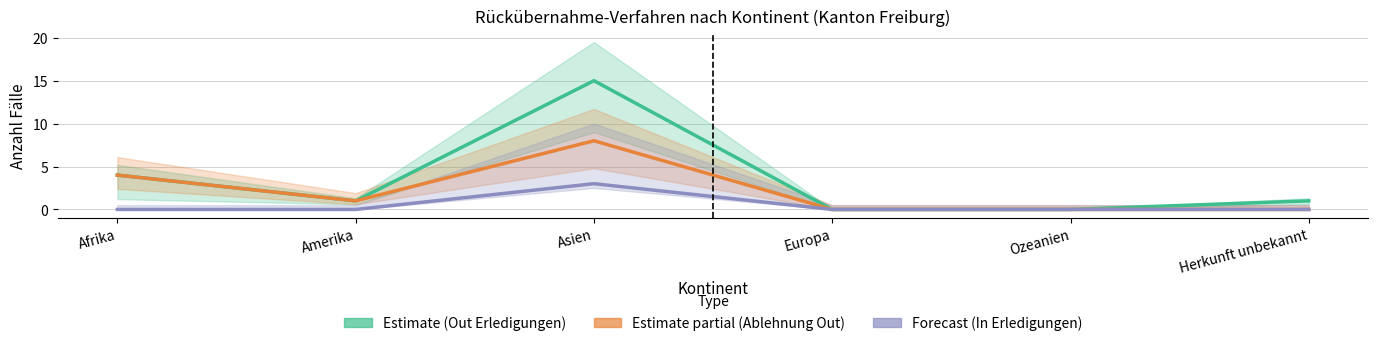

Does the chart have visible grid lines?

Yes